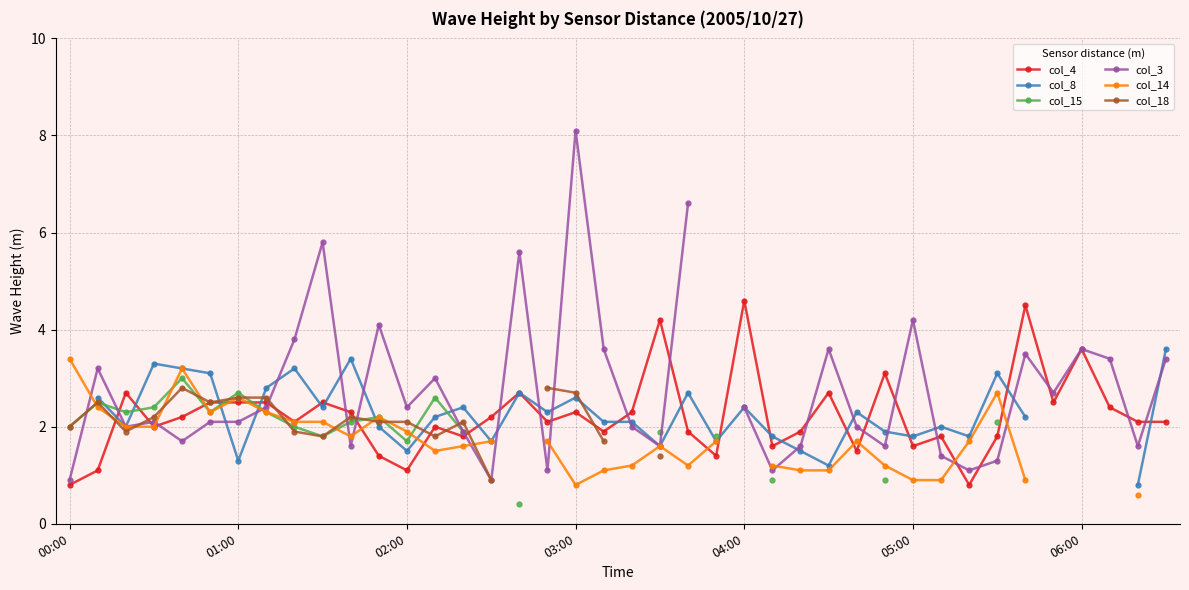

How many values in the col_4 series exceed 2?

23